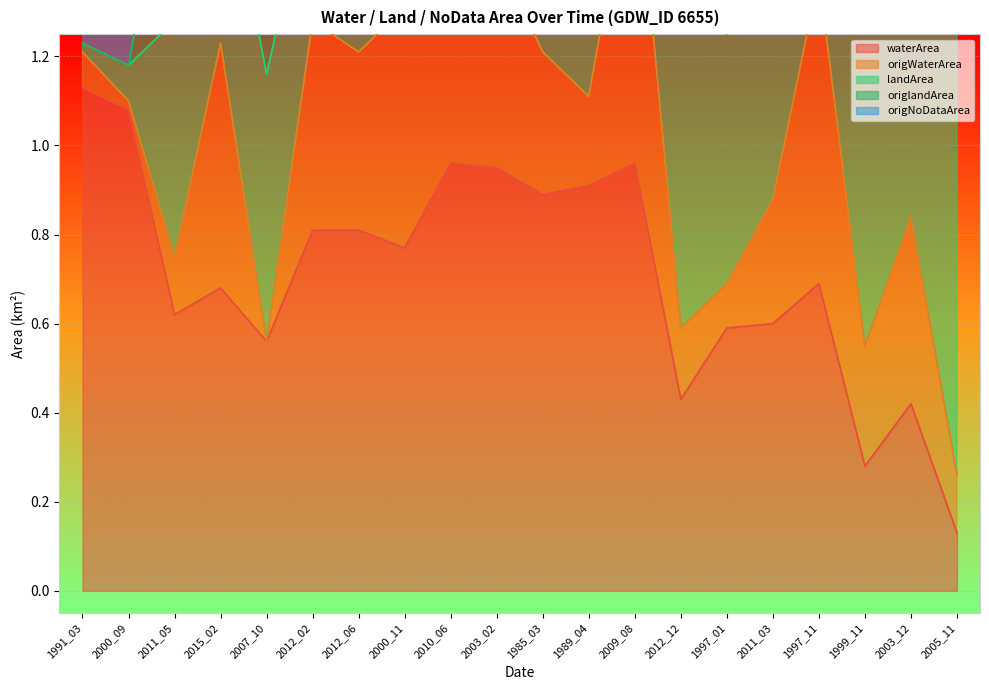

What is the difference between the maximum and minimum values in the origNoDataArea series?

1.1